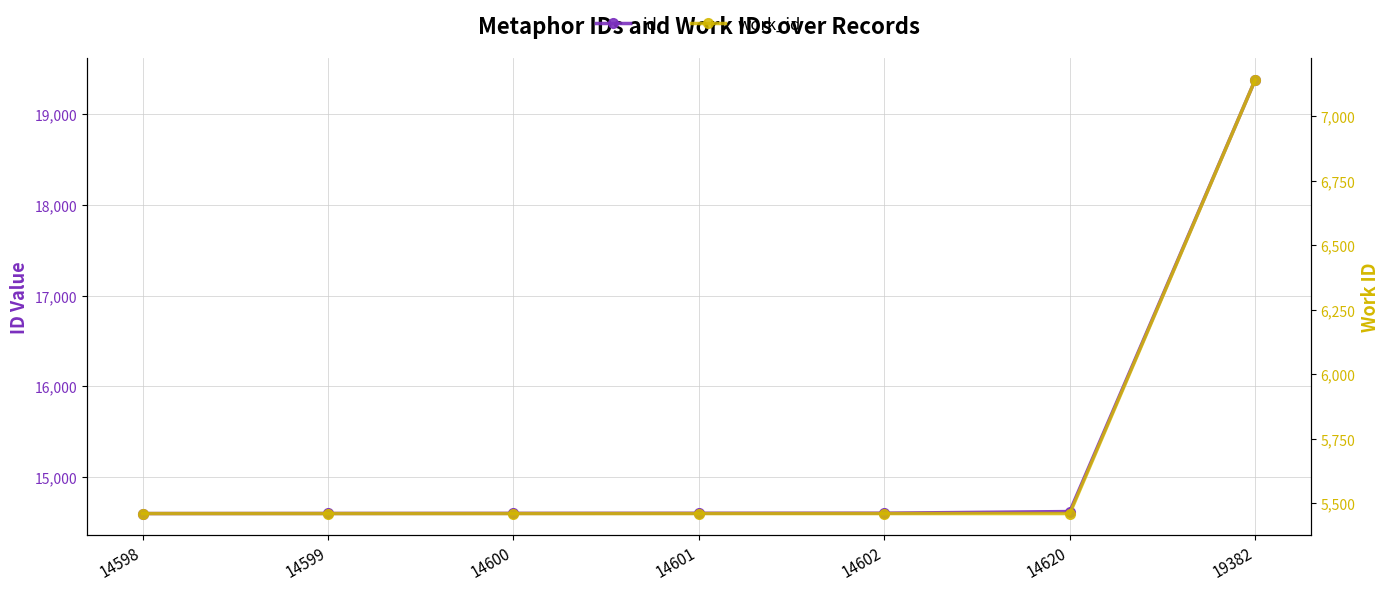

Is it true that work_id equals 7493 at 14599?

False